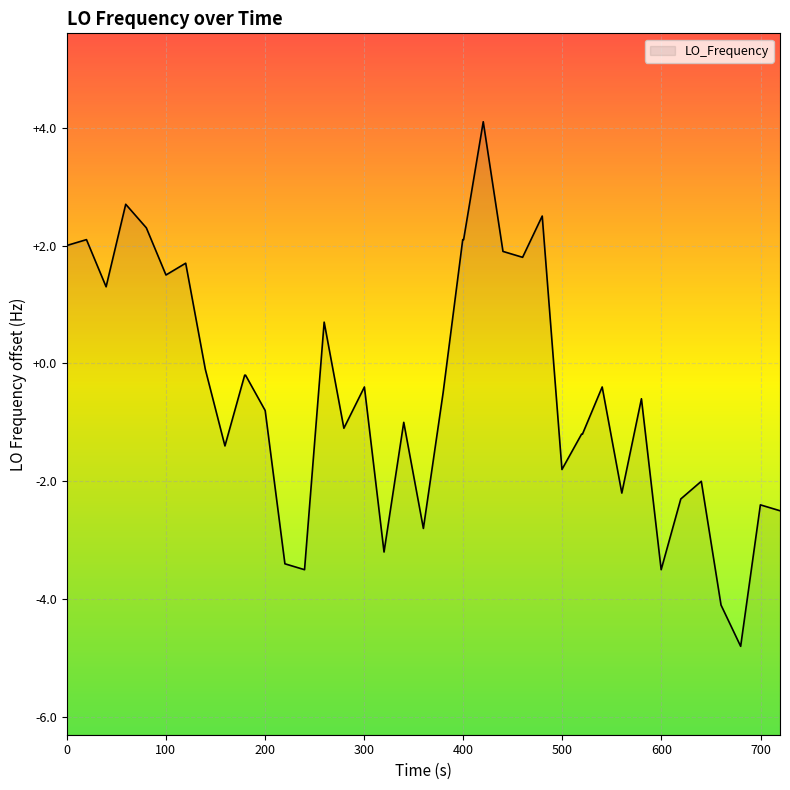

What is the maximum value shown in the chart?

4.1